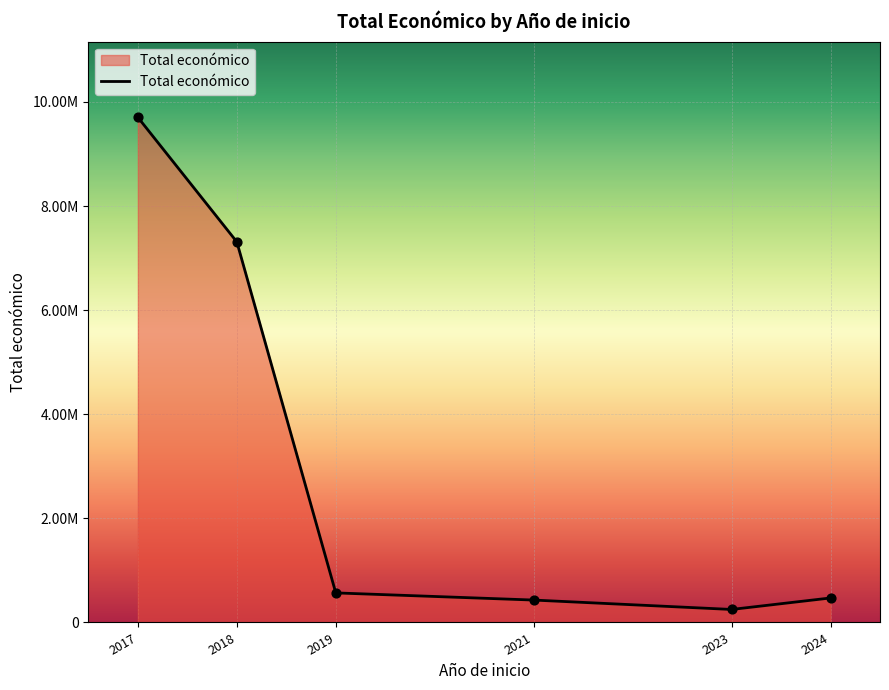

What is the change in value from 2017 to 2021?

-9264874